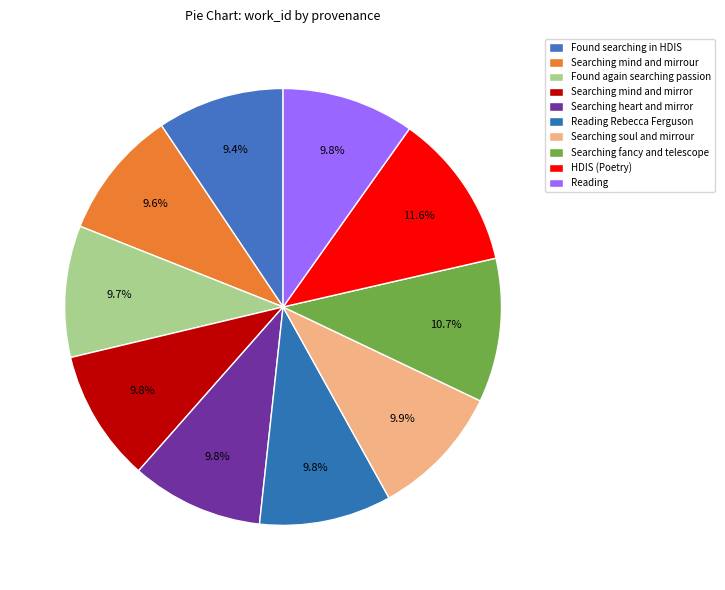

How many segments does this pie chart have?

10